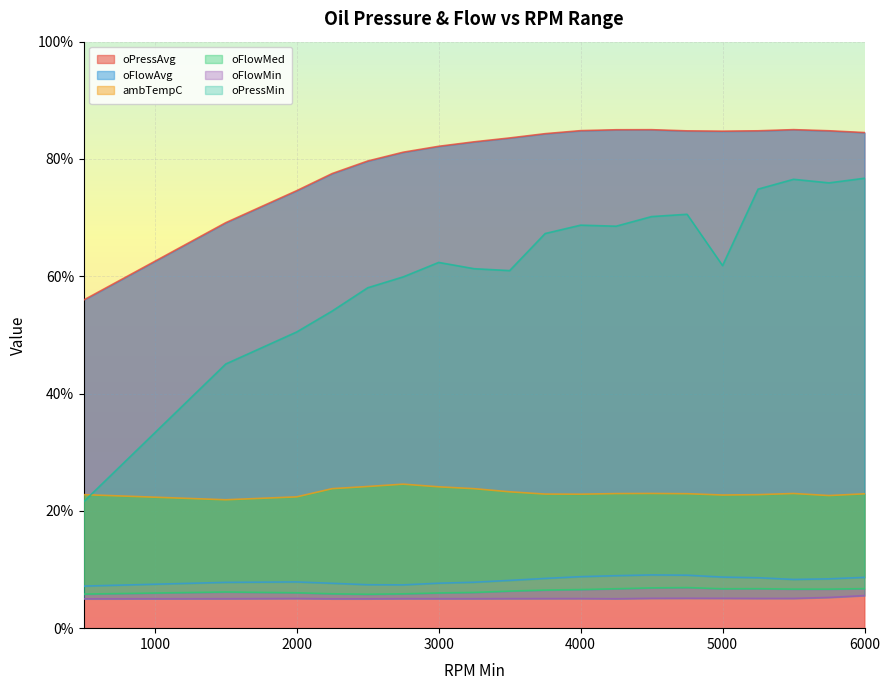

How many interior local peaks does the oPressMin series have?

4